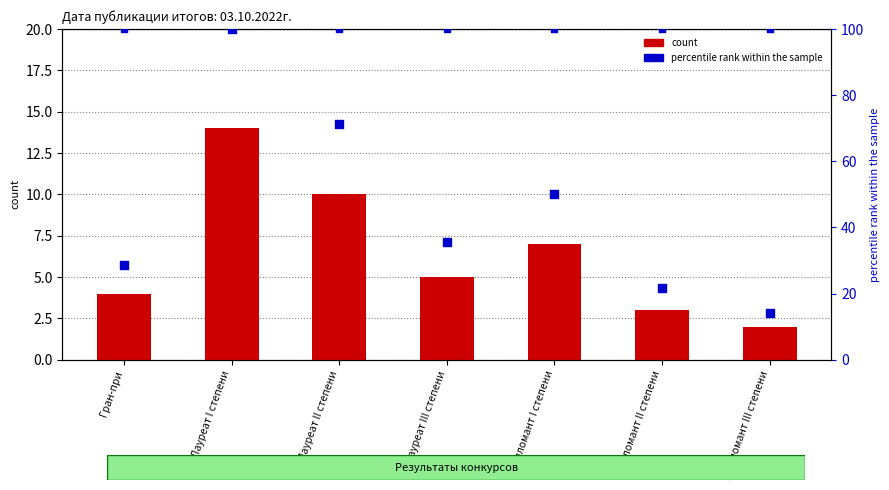

What are all the series names shown in the legend?

count, percentile rank within the sample